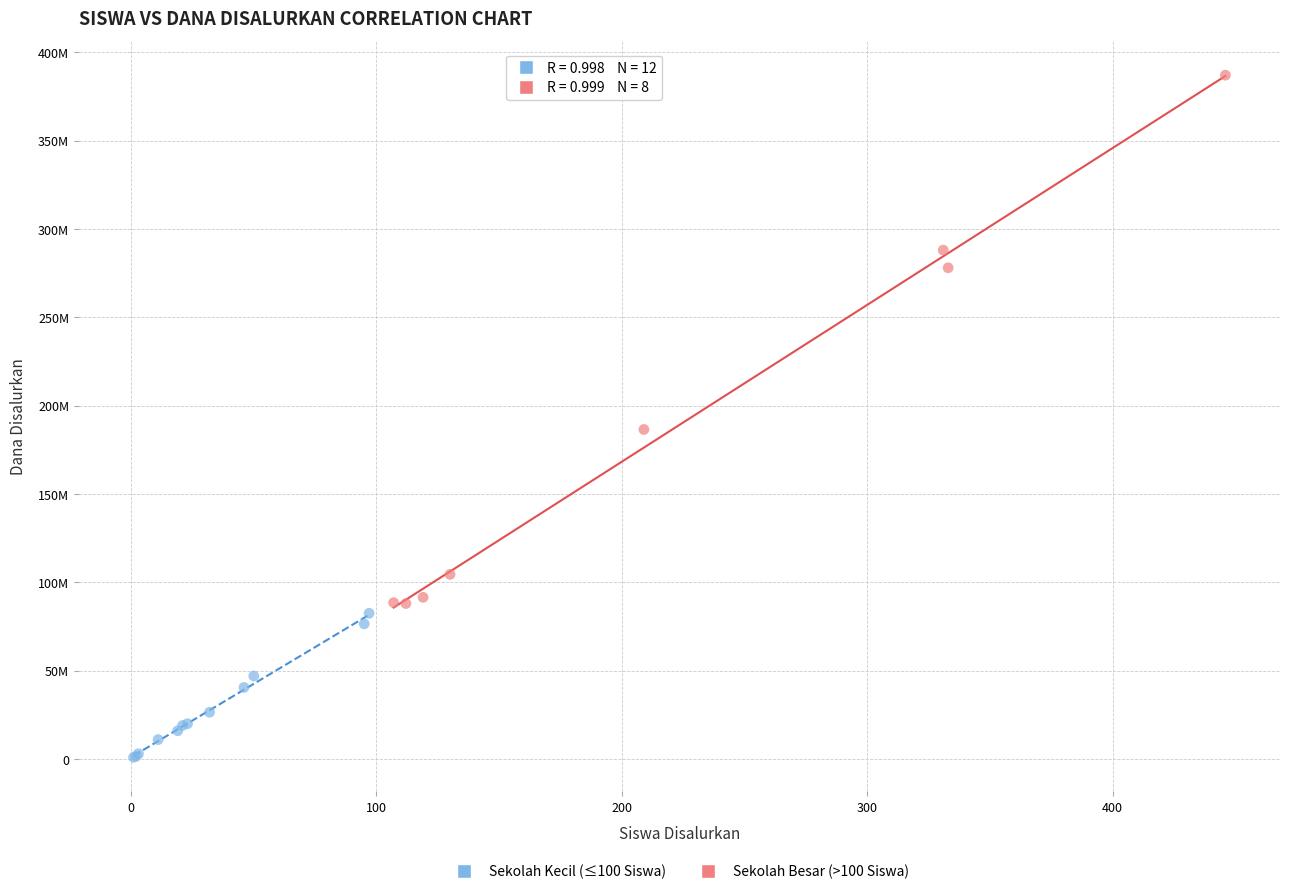

Which series reaches the minimum Y coordinate?

Sekolah Kecil (≤100 Siswa)